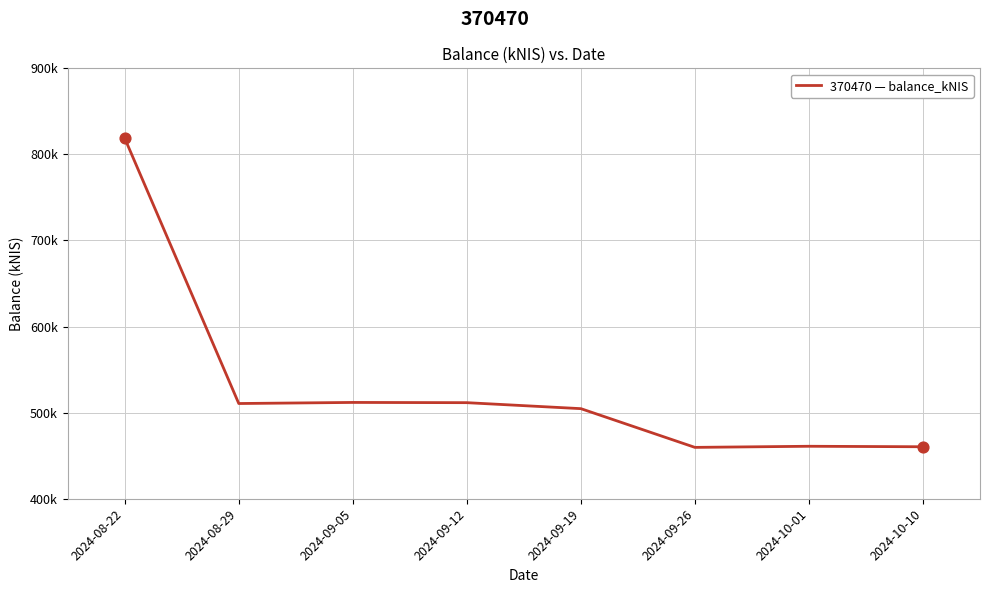

Approximately how many times larger is the value at 2024-08-29 compared to 2024-09-26?

1.1